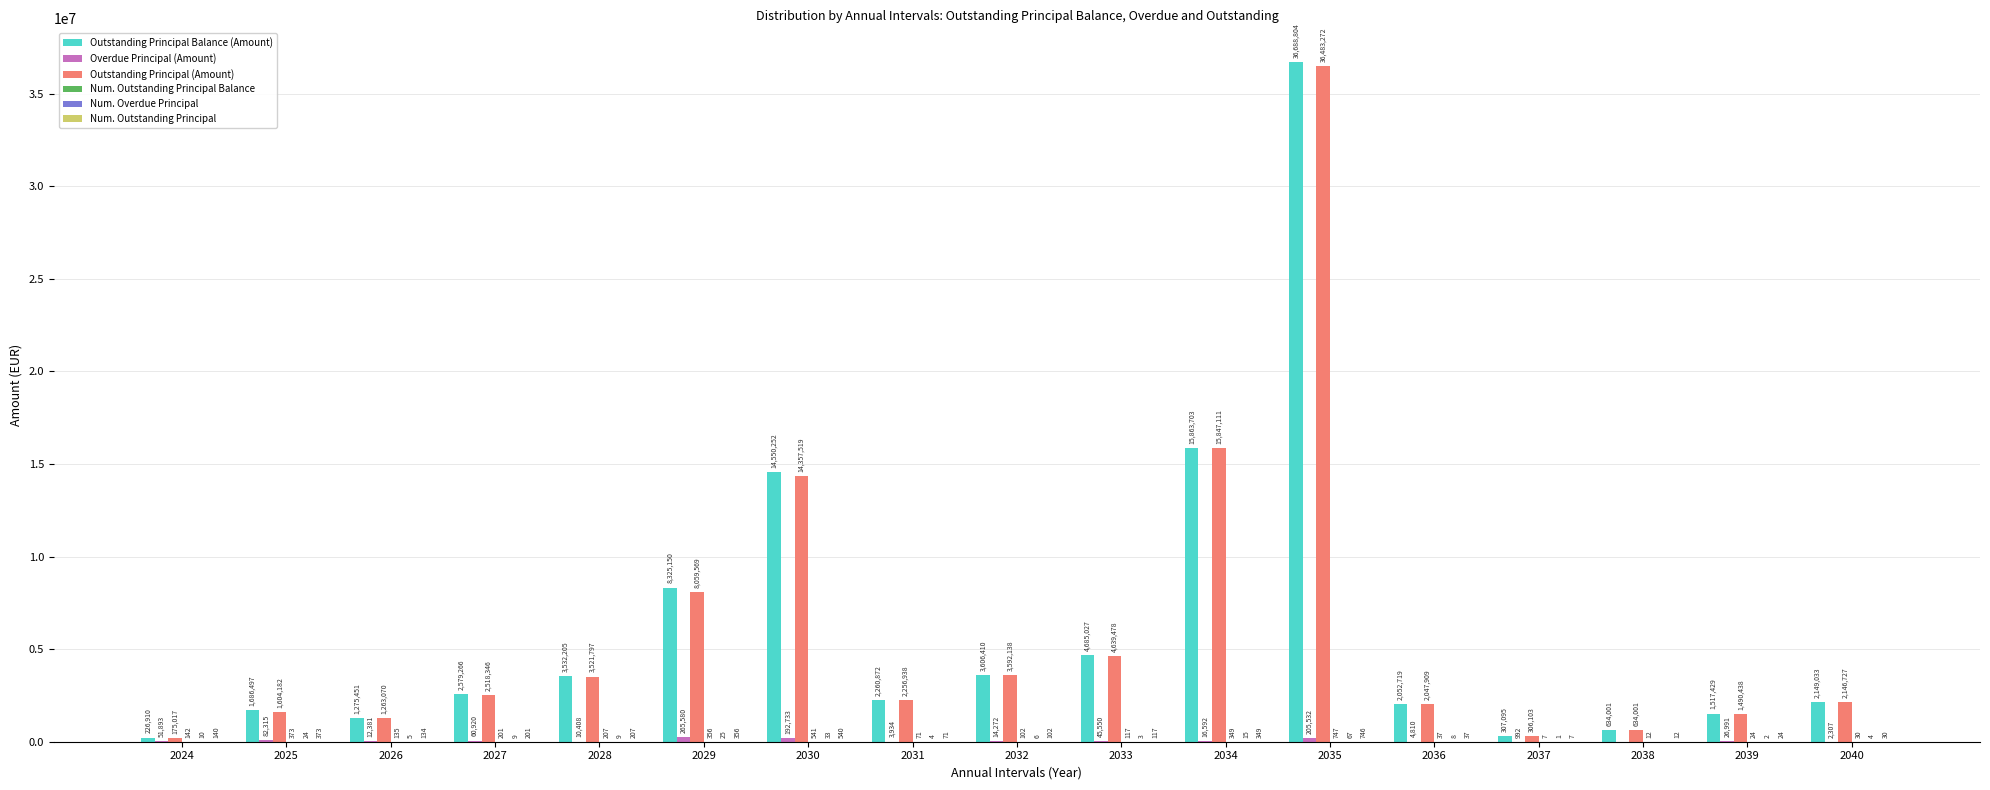

True or false: Outstanding Principal Balance (Amount) has a value of 14683076.8 at 2029.

False